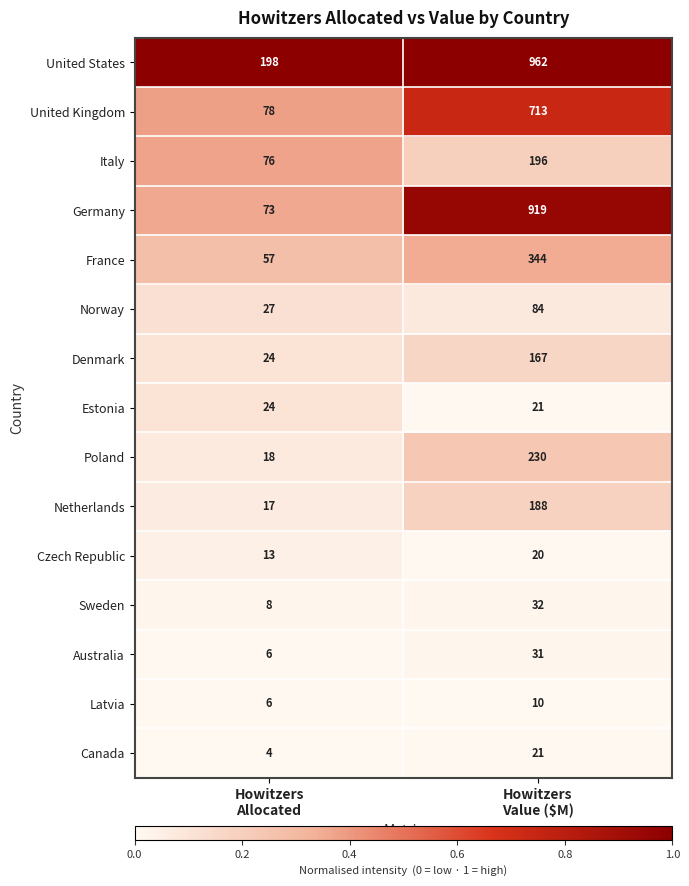

What is the total value across all series at Howitzers
Allocated?

629